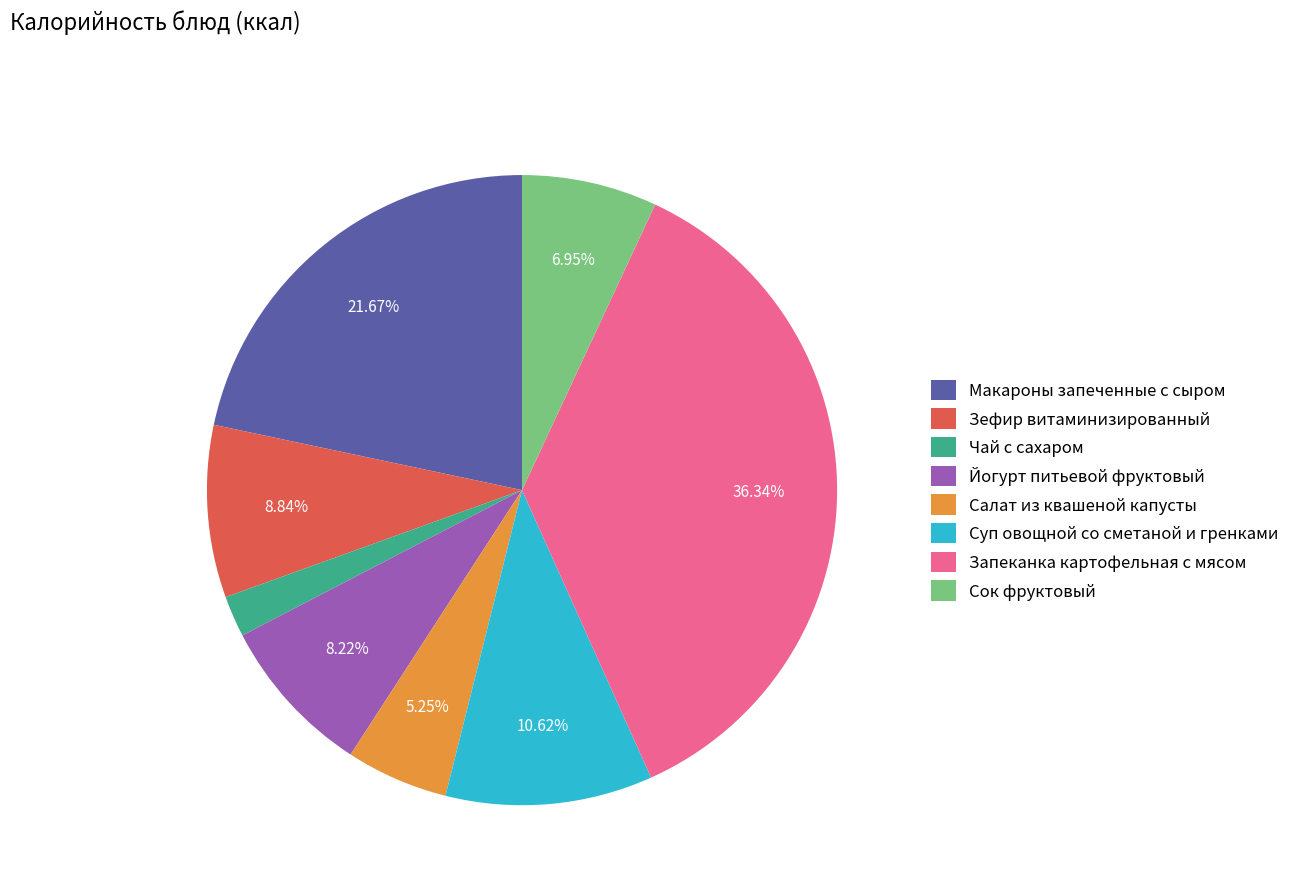

Count the number of slices in the pie.

8